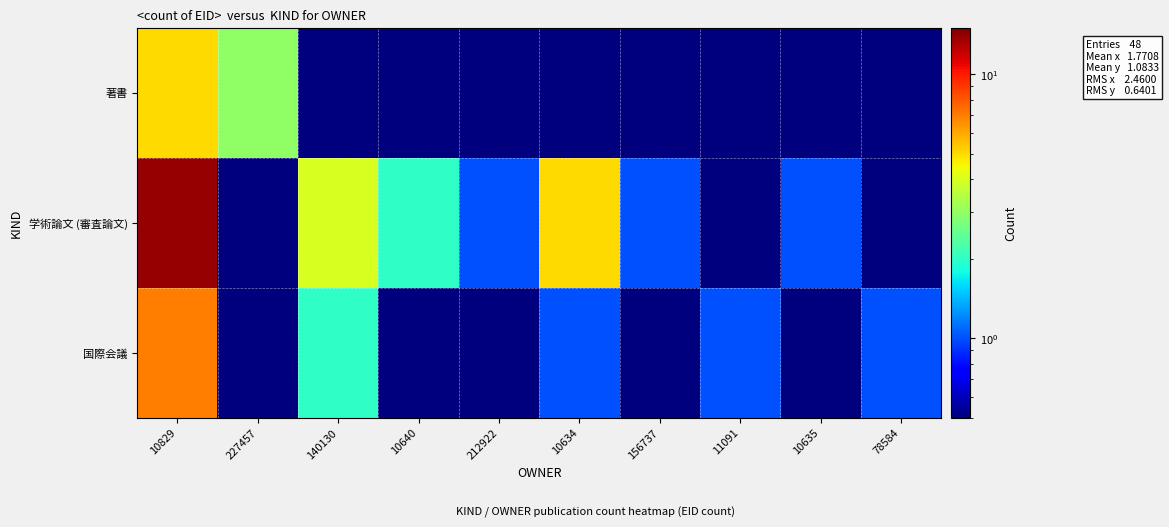

Reading left to right, transcribe all the data shown in this chart.

著書: 10829=5.0	227457=3.0	140130=0.1	10640=0.1	212922=0.1	10634=0.1	156737=0.1	11091=0.1	10635=0.1	78584=0.1
学術論文 (審査論文): 10829=14.0	227457=0.1	140130=4.0	10640=2.0	212922=1.0	10634=5.0	156737=1.0	11091=0.1	10635=1.0	78584=0.1
国際会議: 10829=7.0	227457=0.1	140130=2.0	10640=0.1	212922=0.1	10634=1.0	156737=0.1	11091=1.0	10635=0.1	78584=1.0